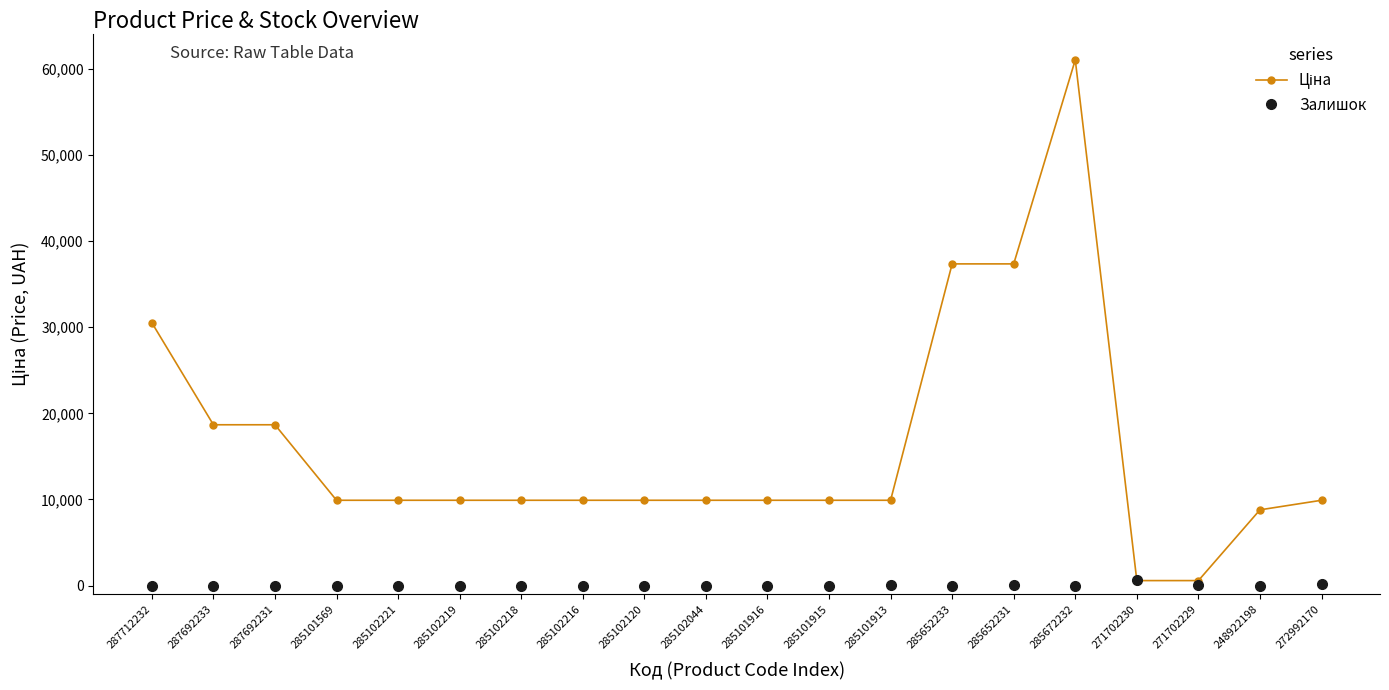

What is the difference between the highest and lowest values at 285101569?

9903.5